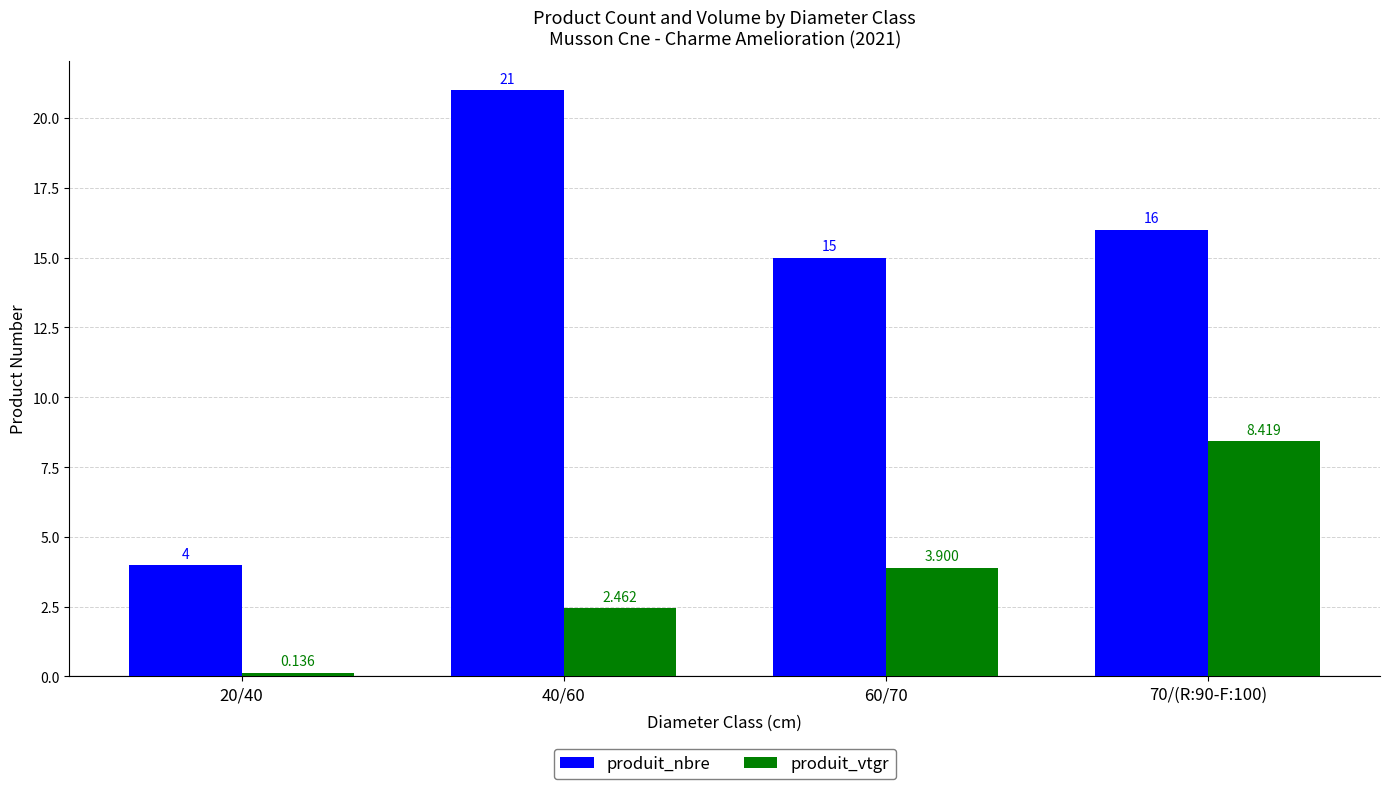

Which series has the largest range (max minus min)?

produit_nbre